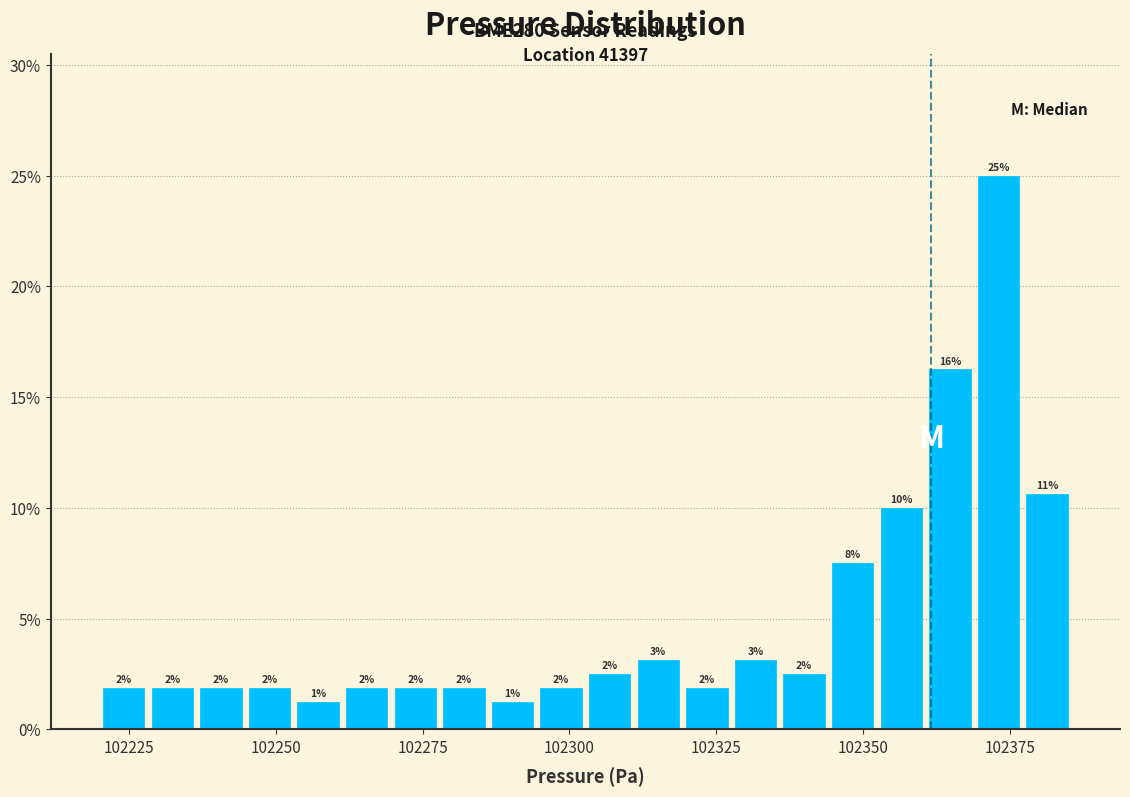

Around what value on the x-axis is the tallest bar? Give the approximate position of its centre, as read against the axis.

102375